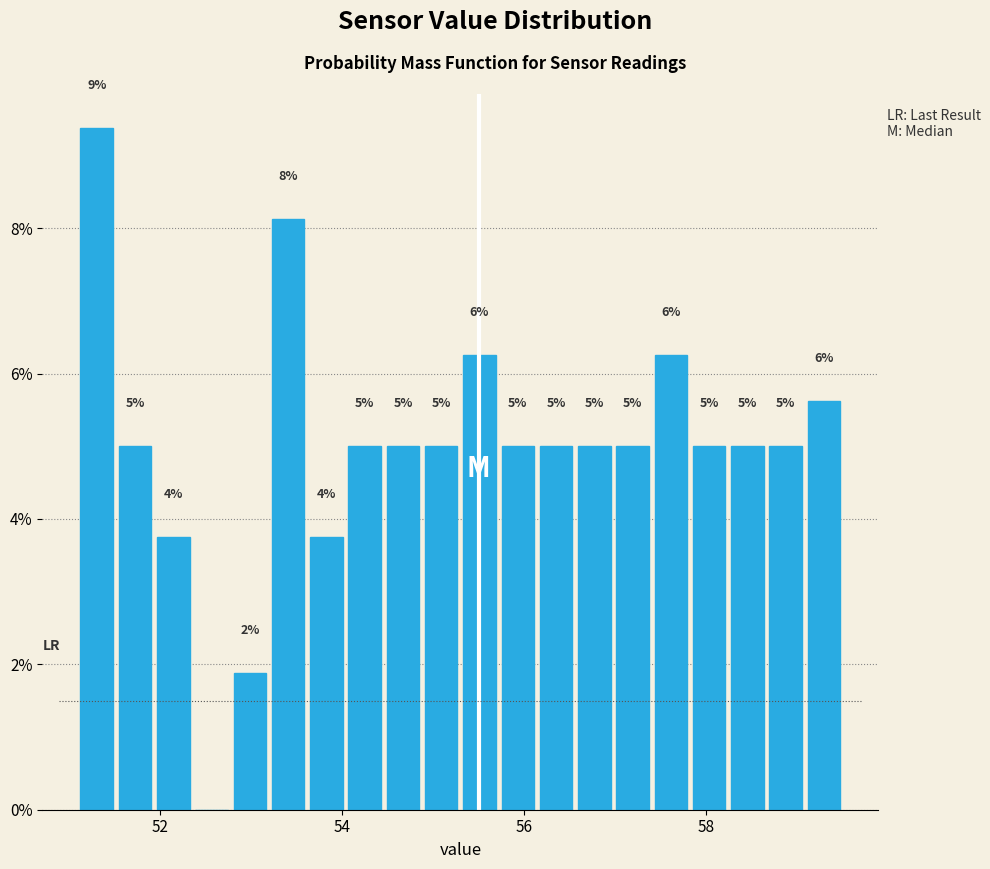

Around what value on the x-axis is the tallest bar? Give the approximate position of its centre, as read against the axis.

51.4